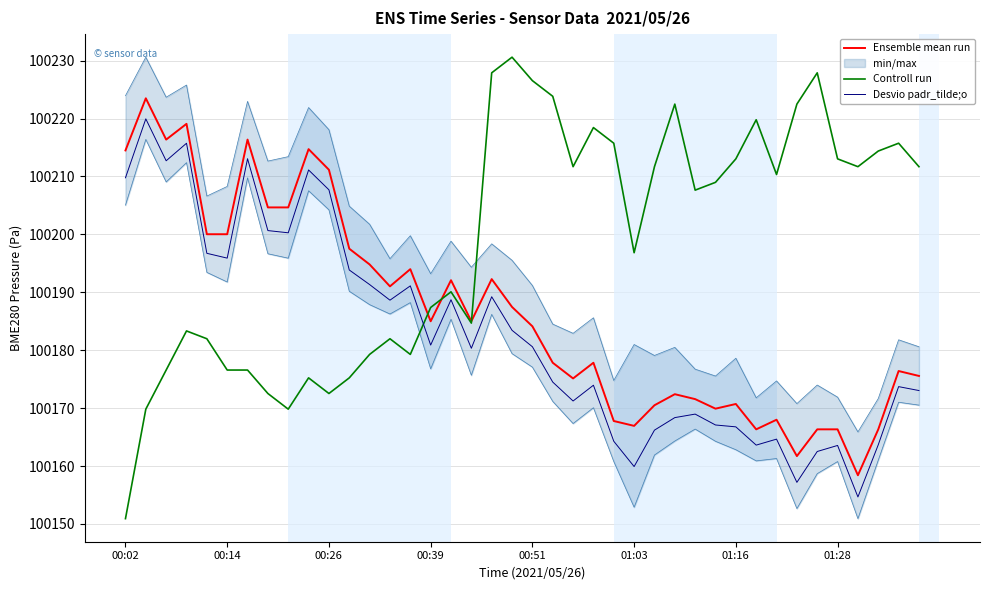

The value of Desvio padr_tilde;o at 00:51 is 100180.6. True or false?

True